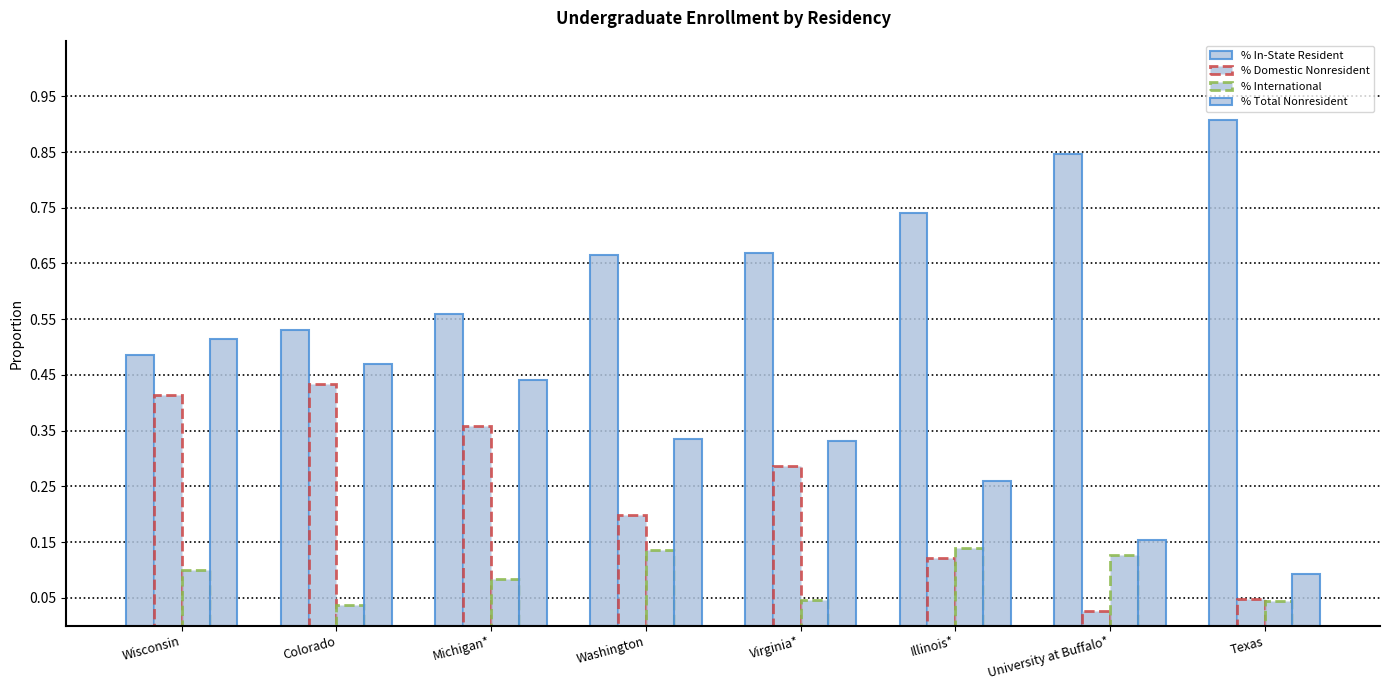

What position from the right is Texas?

1